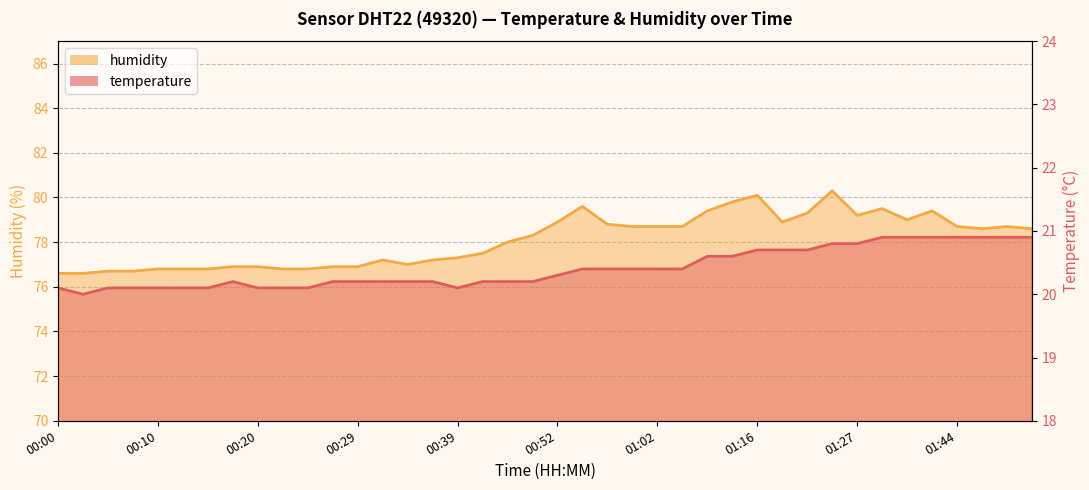

List the labels in order of humidity value, smallest first.

00:00, 00:02, 00:05, 00:07, 00:10, 00:12, 00:15, 00:22, 00:24, 00:17, 00:20, 00:27, 00:29, 00:34, 00:32, 00:37, 00:39, 00:42, 00:47, 00:49, 01:47, 01:52, 00:59, 01:02, 01:04, 01:44, 01:49, 00:57, 00:52, 01:18, 01:39, 01:27, 01:21, 01:10, 01:42, 01:36, 00:55, 01:13, 01:16, 01:24